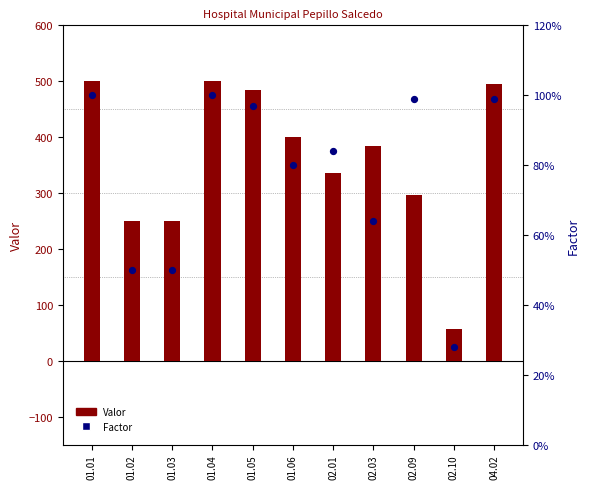

Which series has the largest total across all categories?

Valor